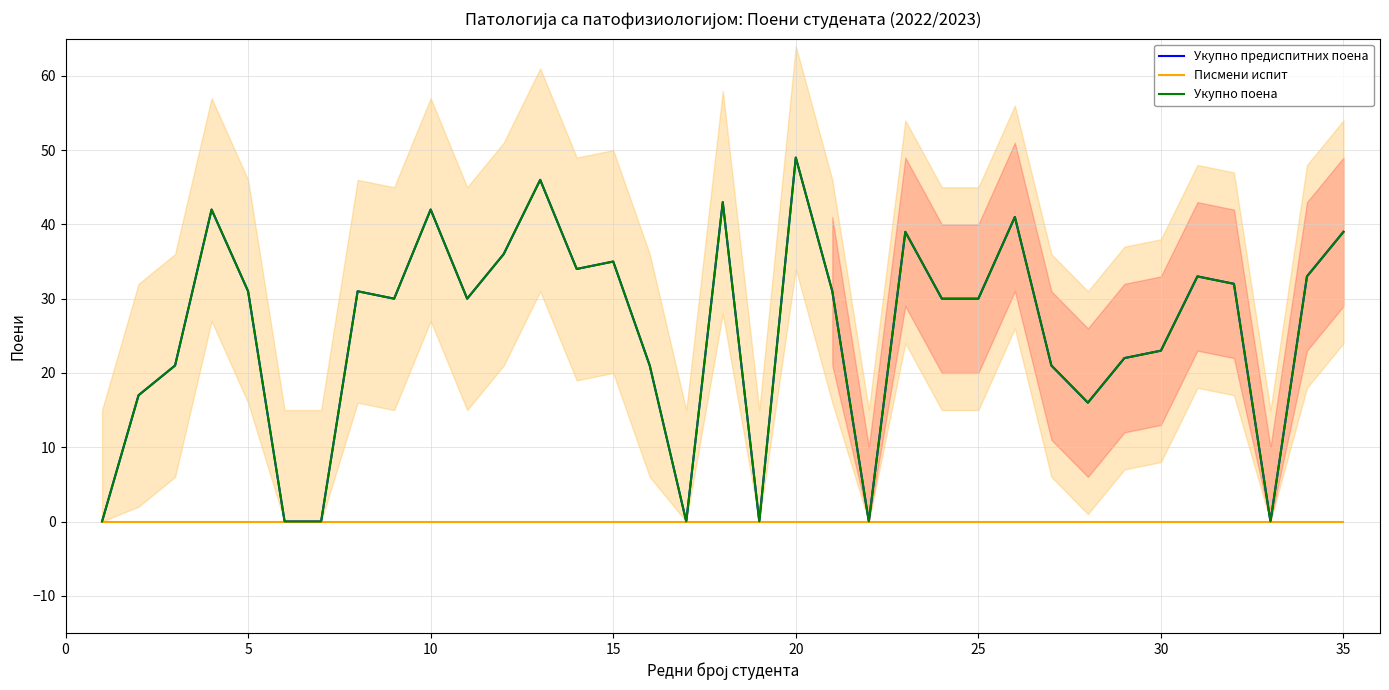

At how many categories does at least one series exceed 36?

8